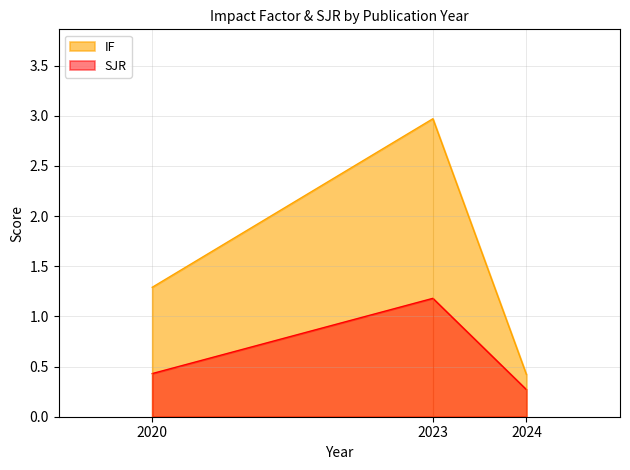

At which category is the sum across all series the highest?

2023